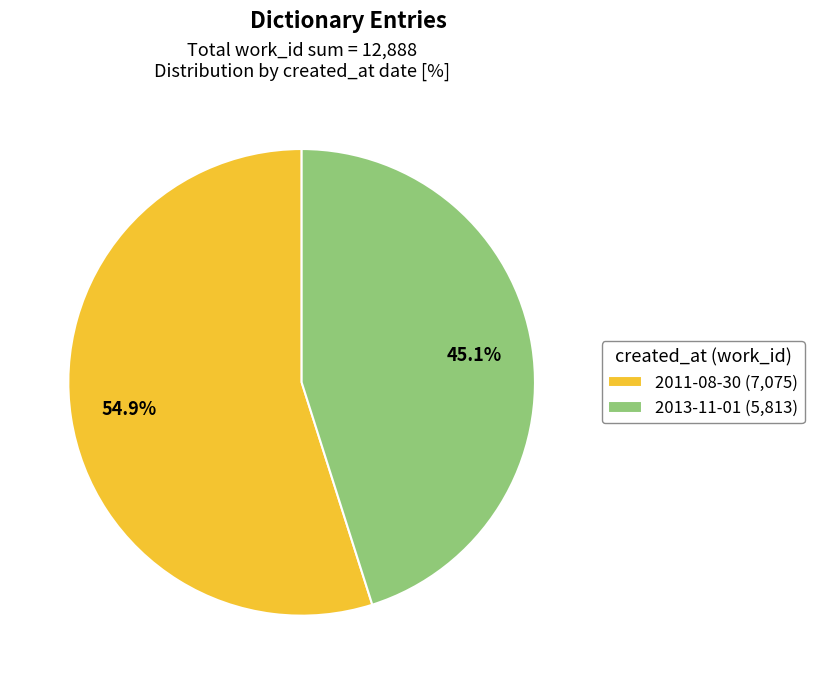

What percentage is the 2013-11-01 slice, to the nearest percent?

45%